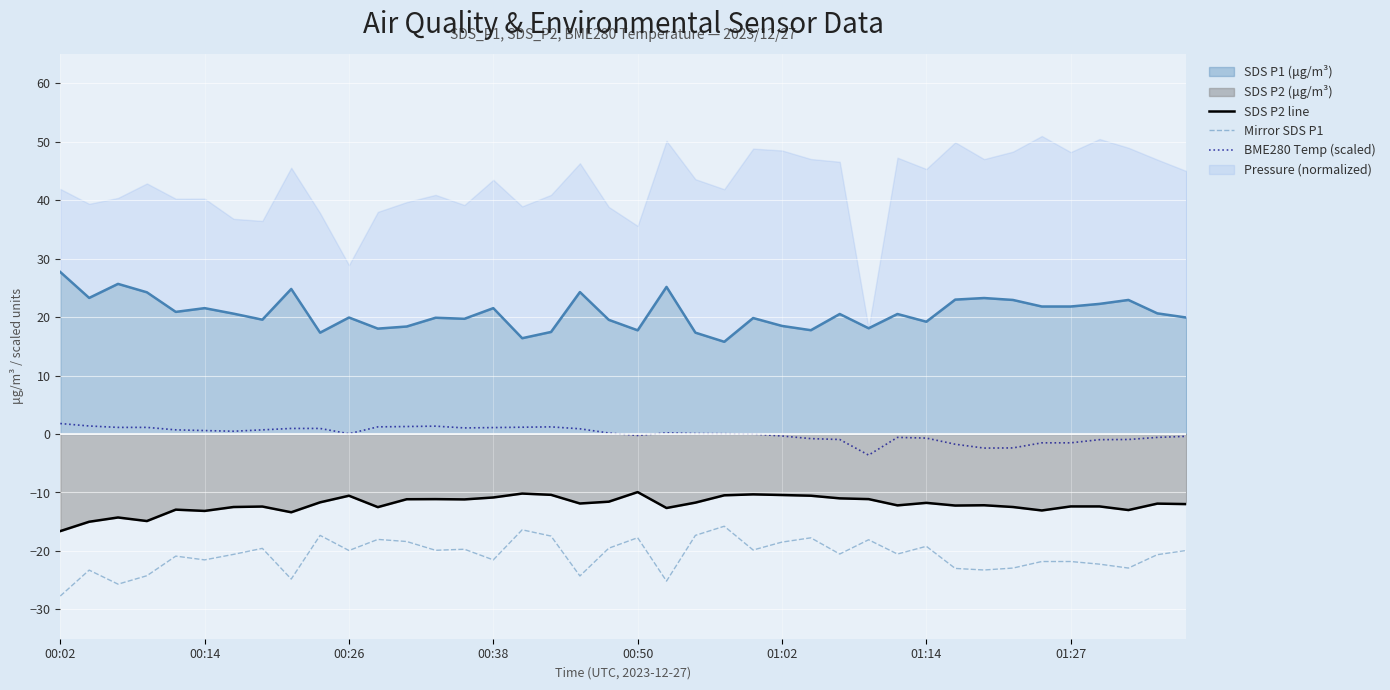

Read the BME280 Temp (scaled) value at 22.

0.1